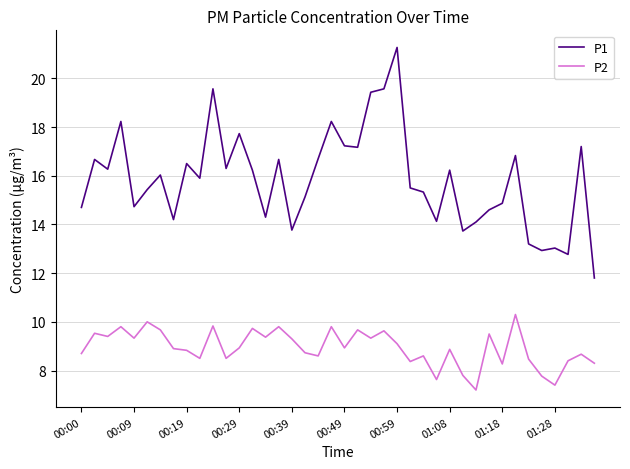

Which series has the largest total across all categories?

P1